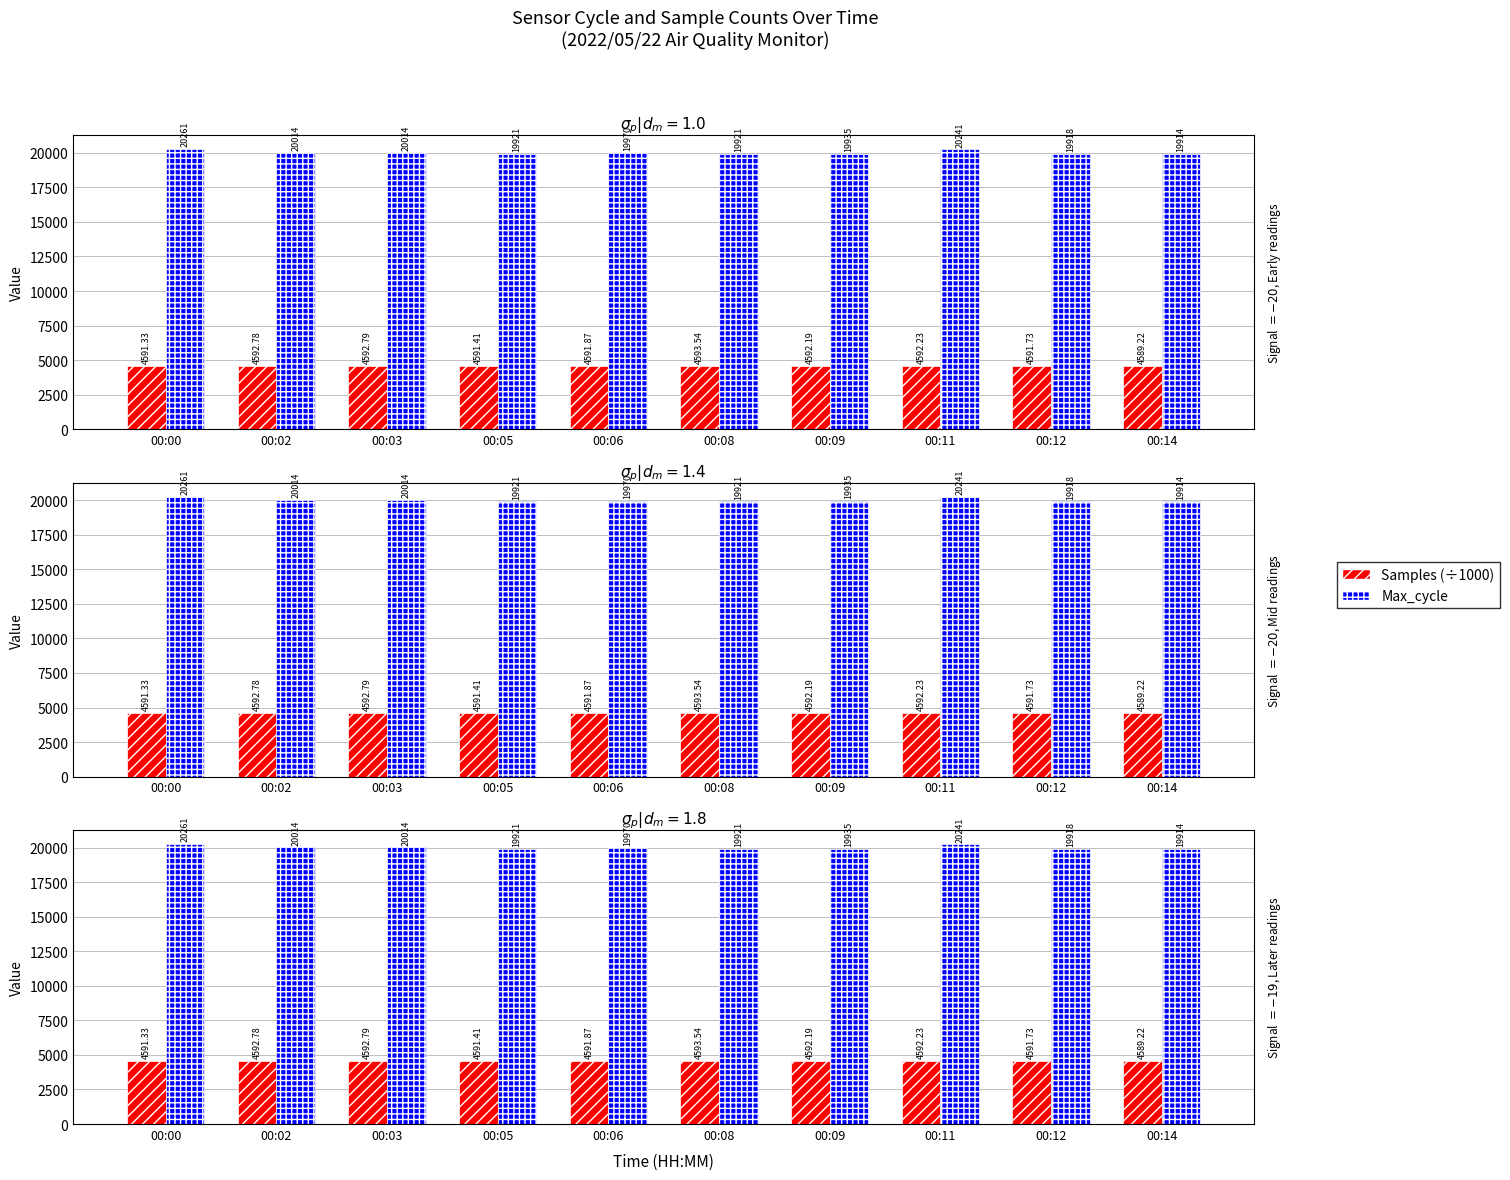

Reading right to left, what are all the values shown in this chart?

Samples (÷1000): 4589.2	4591.7	4592.2	4592.2	4593.5	4591.9	4591.4	4592.8	4592.8	4591.3
Max_cycle: 19914.0	19918.0	20241.0	19935.0	19921.0	19970.0	19921.0	20014.0	20014.0	20261.0